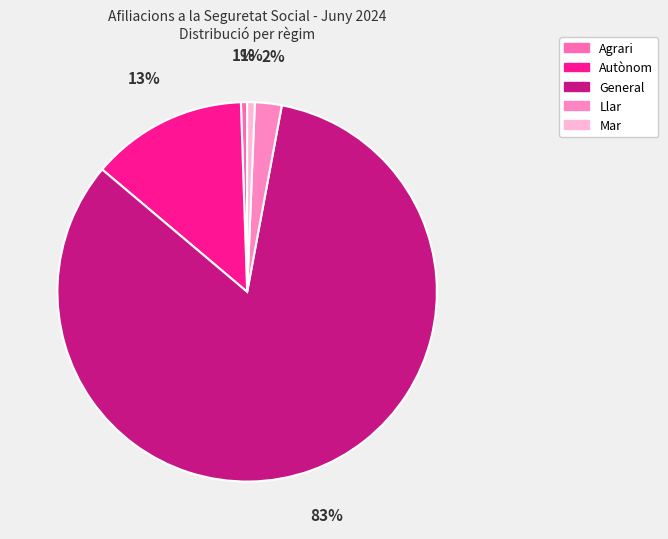

Is there any slice that represents more than half of the pie?

Yes